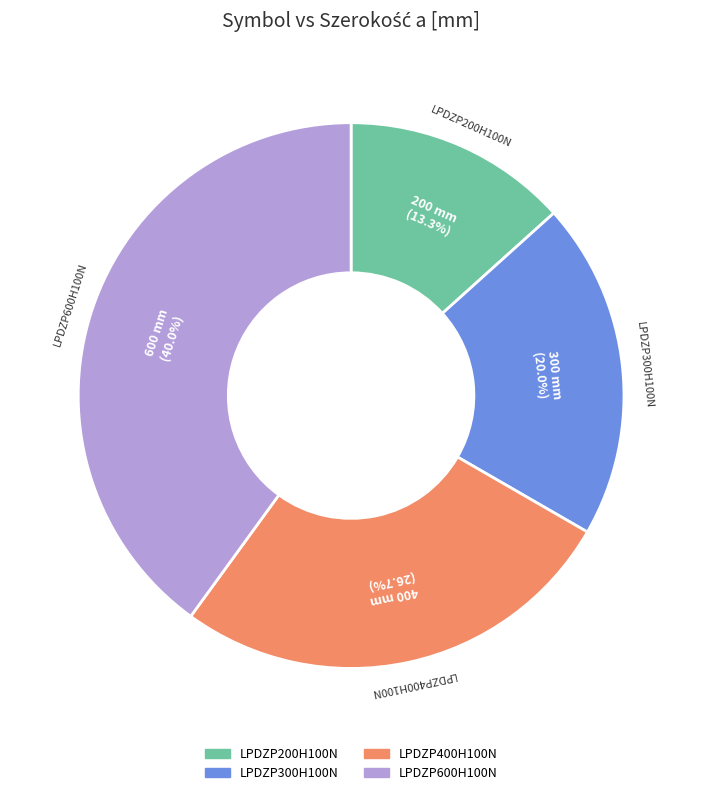

Between LPDZP200H100N and LPDZP300H100N, which is larger?

LPDZP300H100N